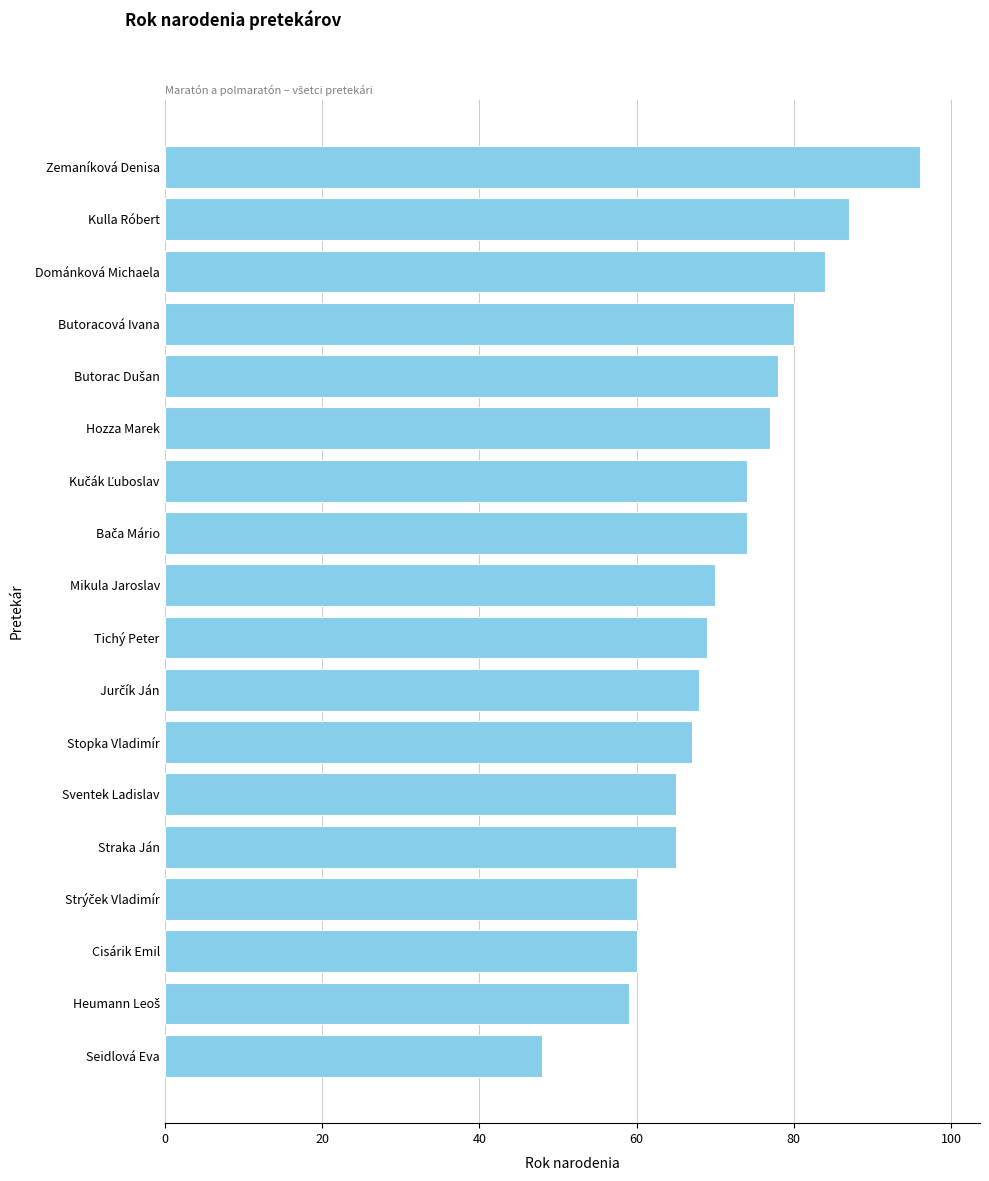

What is the minimum value shown in the chart?

48